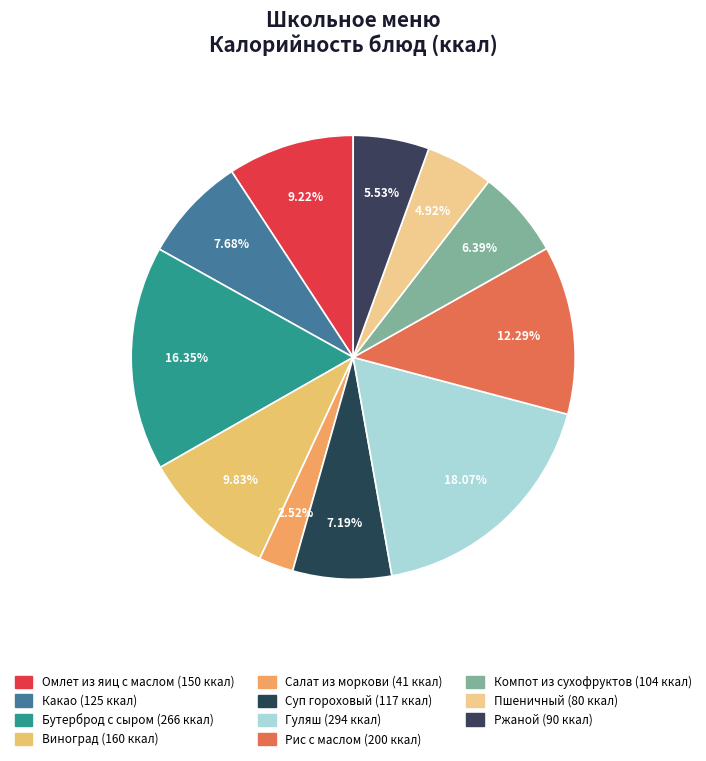

The Виноград slice represents 15% of the pie. True or false?

False